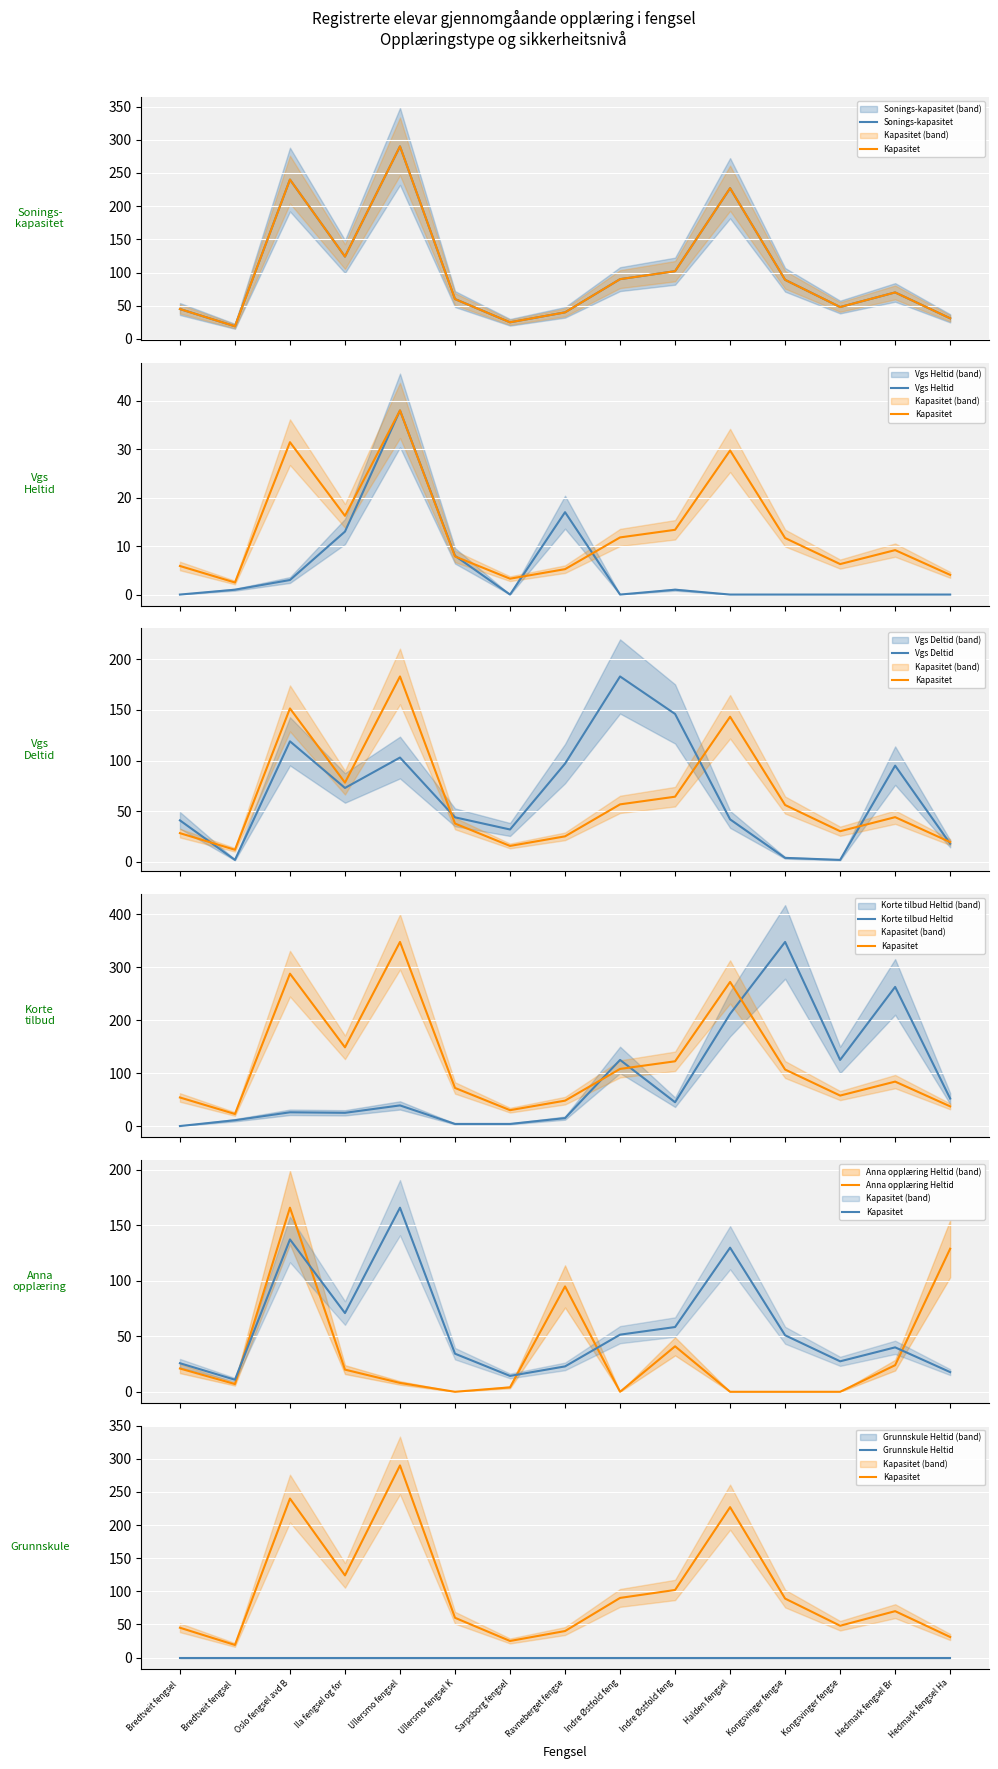

What is the difference between the highest and lowest values at Indre Østfold feng?

183.0